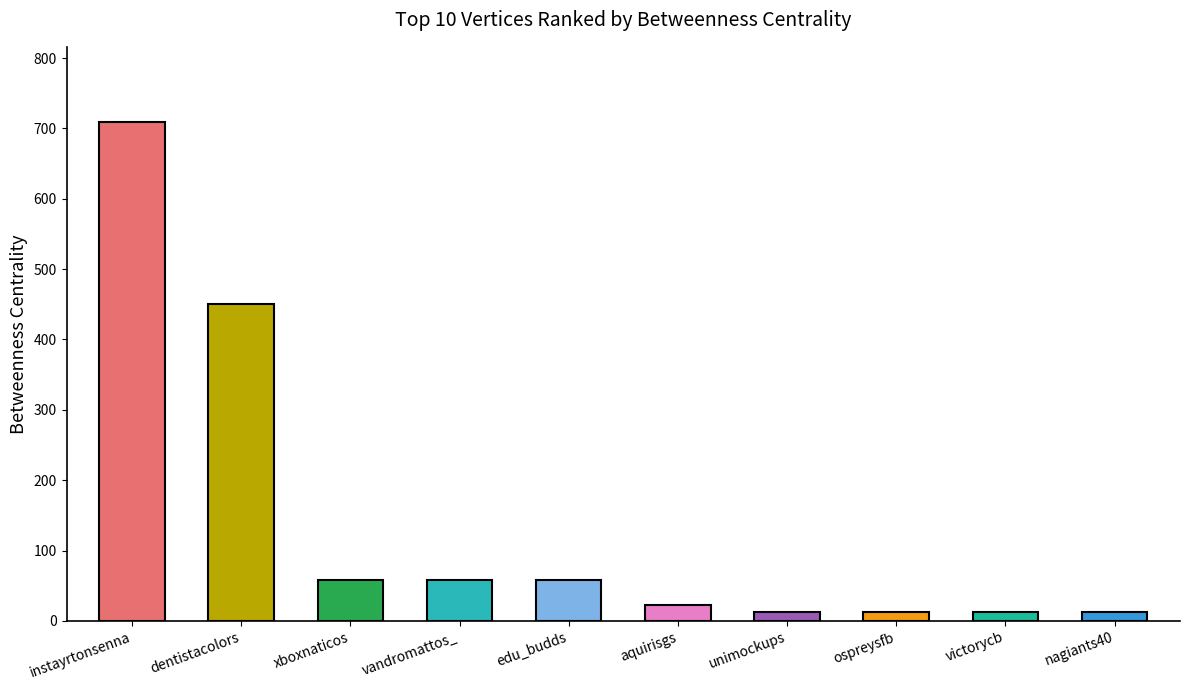

How many series are shown in this chart?

1